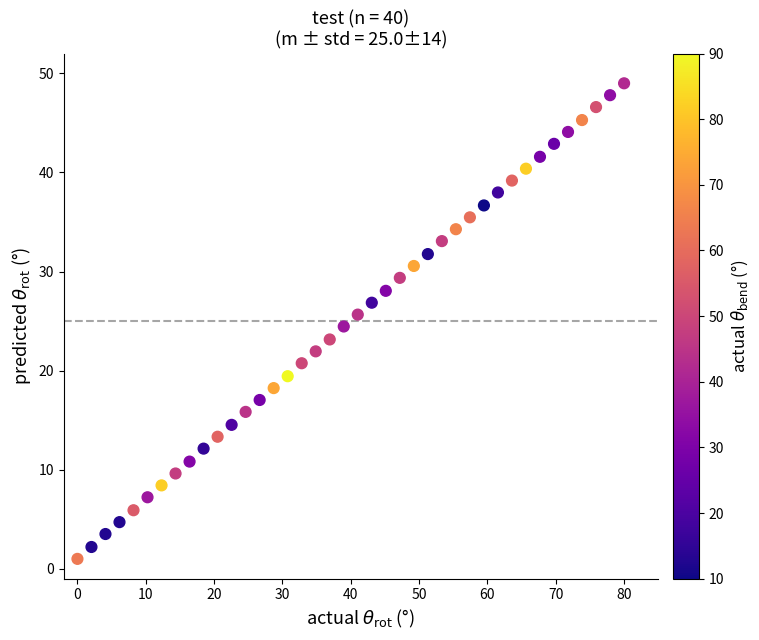

What is the range of X values (max minus min)?

80.0